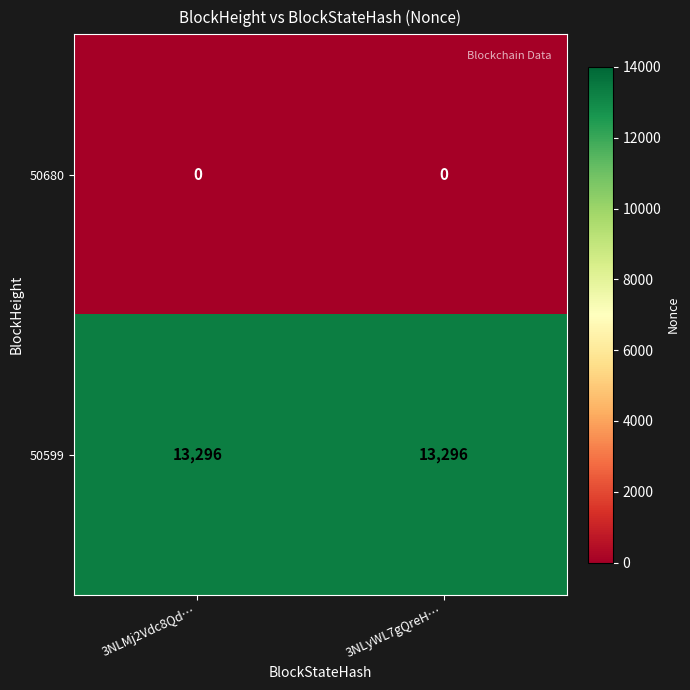

Rank the series at 3NLyWL7gQreH… from lowest to highest value.

50680, 50599